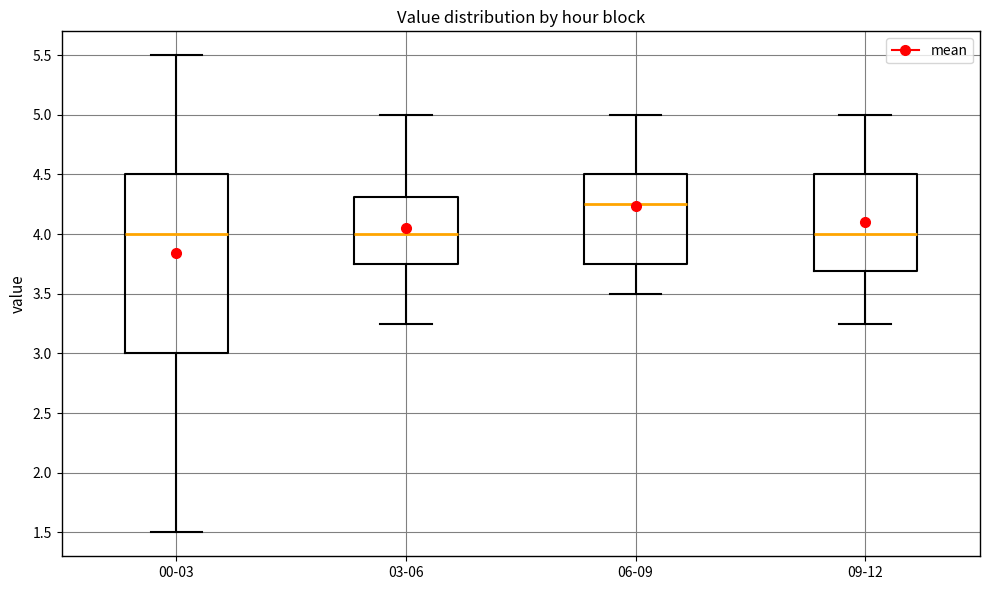

Reading left to right, read every box against the y-axis: the position of its median line, the range the box covers, and the ends of its whiskers. The values are not printed on the chart, so give them approximately, as read against the axis.

00-03: median 4.00, box 3.00 to 4.50, whiskers 1.50 to 5.50
03-06: median 4.00, box 3.75 to 4.30, whiskers 3.25 to 5.00
06-09: median 4.25, box 3.75 to 4.50, whiskers 3.50 to 5.00
09-12: median 4.00, box 3.70 to 4.50, whiskers 3.25 to 5.00